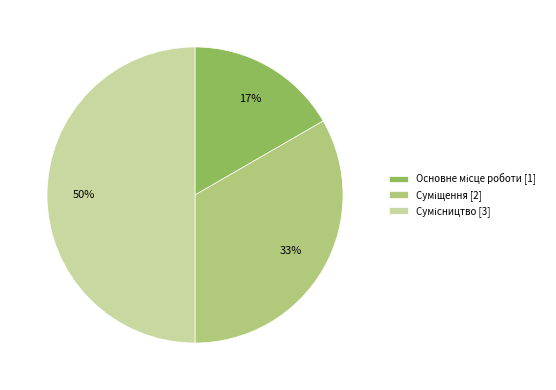

To the nearest percent, what is the average slice percentage?

33%